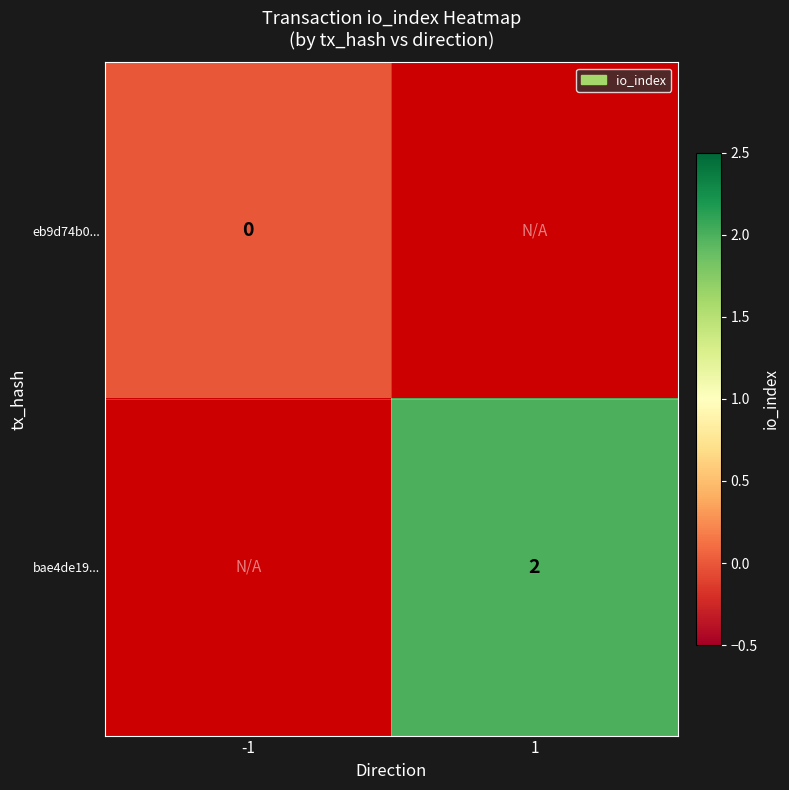

The value of bae4de19... at 1 is 3.0. True or false?

False